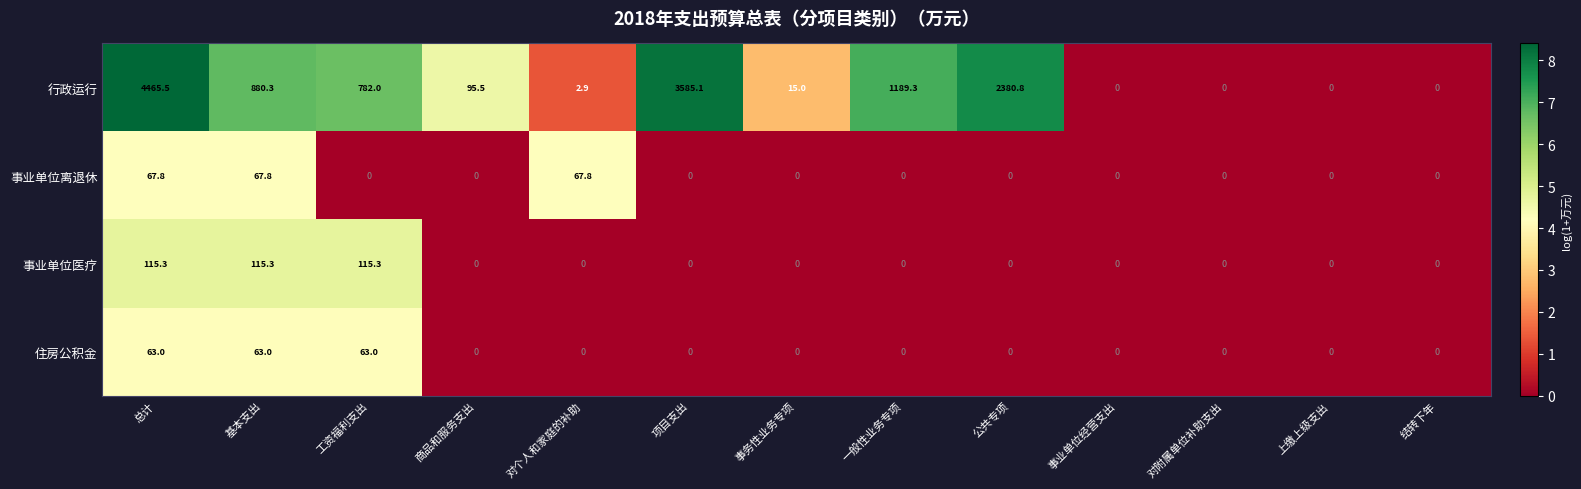

How many data points in 行政运行 are less than 95?

6